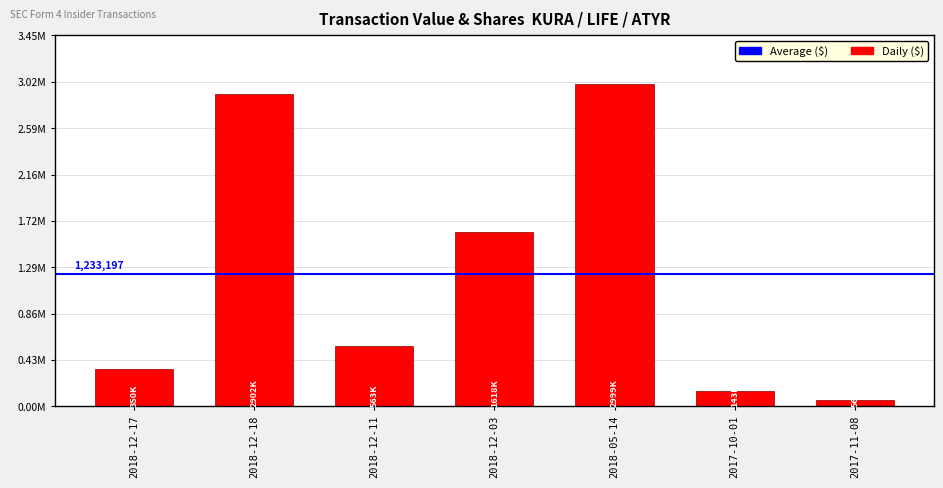

Which label corresponds to the smallest value in the chart?

2017-11-08